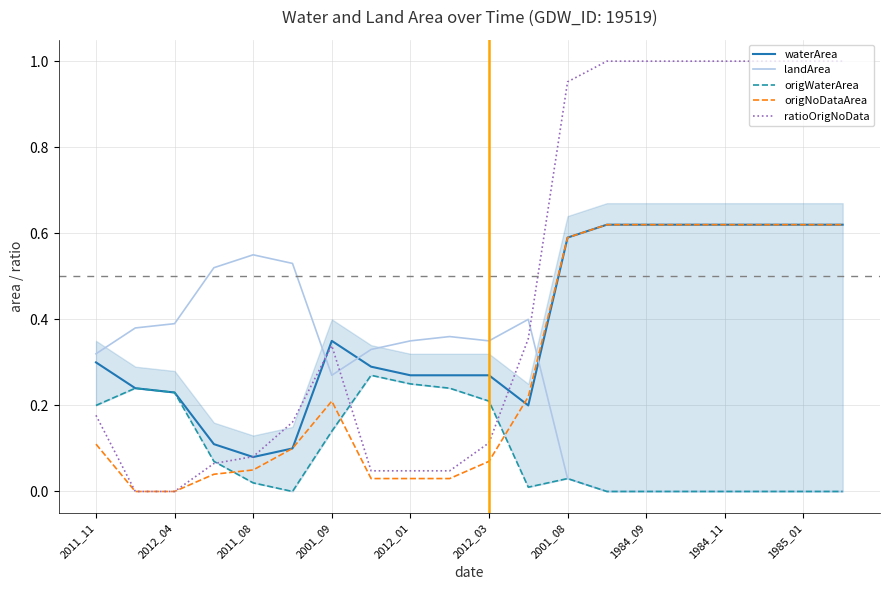

Does the chart display data point markers on the line(s)?

No